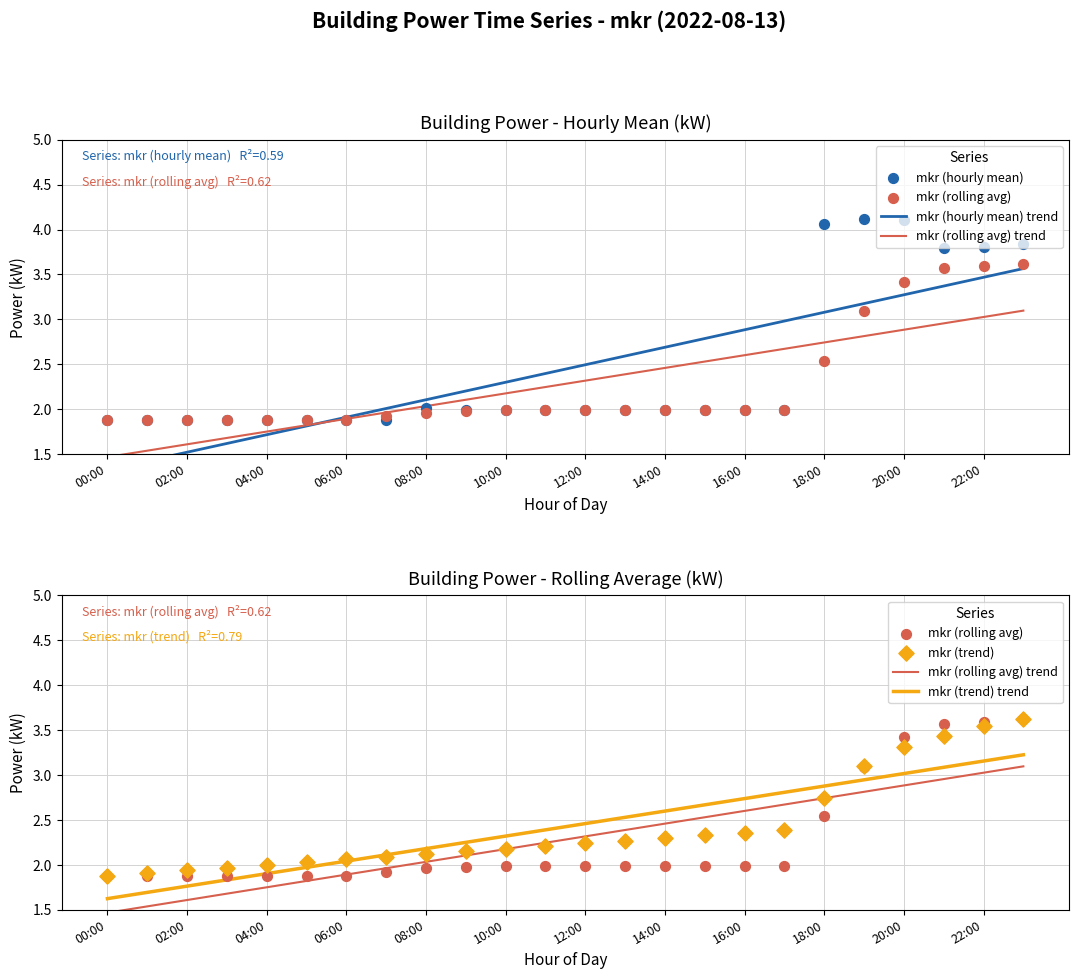

At which category is the sum across all series the highest?

23